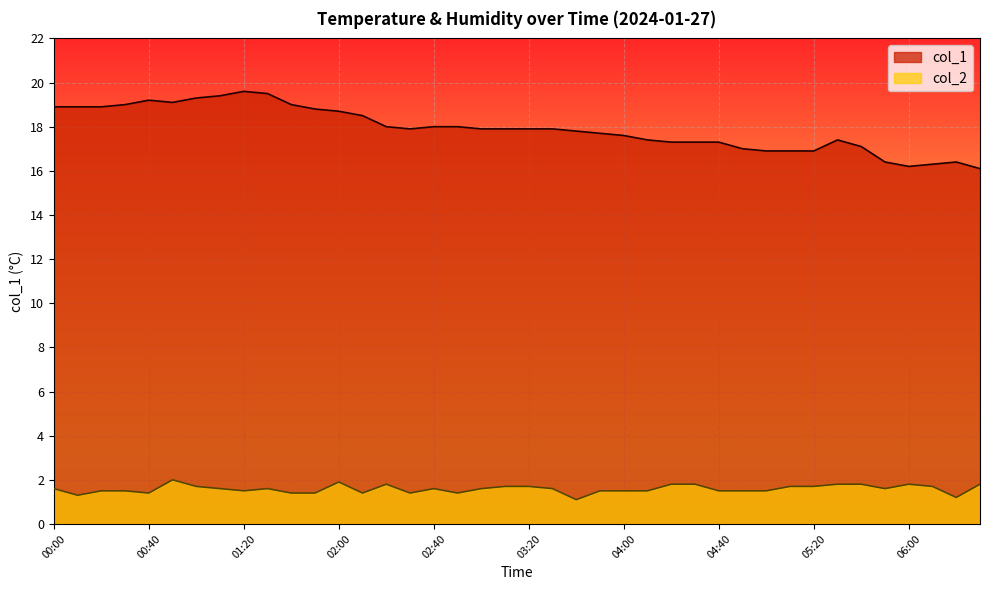

True or false: col_1 and col_2 intersect in this chart.

False